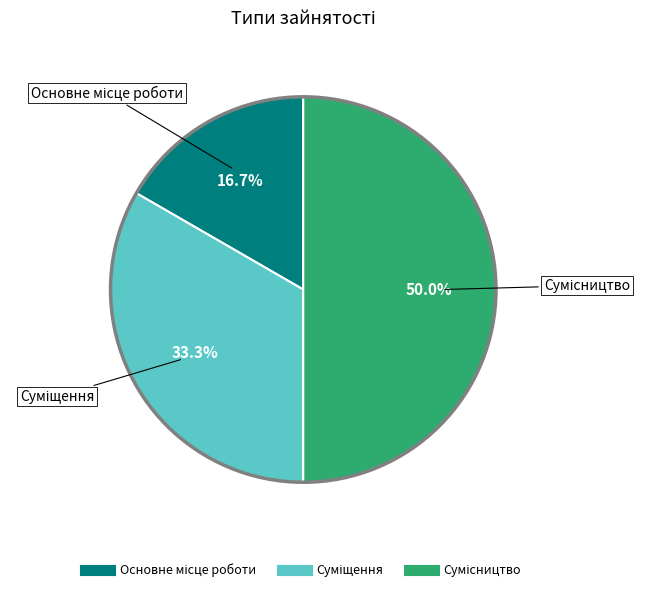

How many slices are in this pie chart?

3